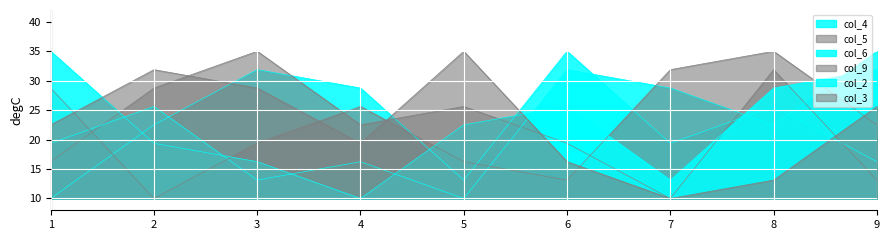

How many series are shown in this chart?

6